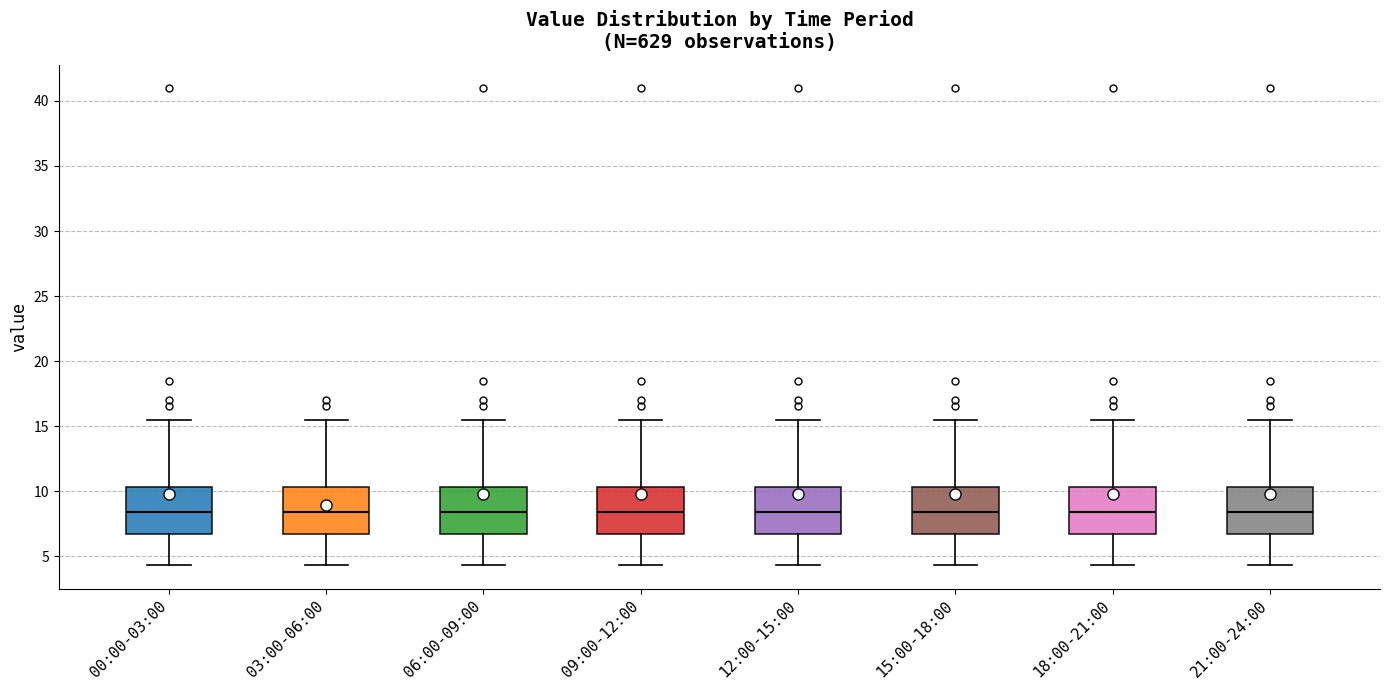

Where is the lower edge of the box for 03:00-06:00 on the y-axis? The values are not printed on the chart, so give them approximately, as read against the axis.

6.5